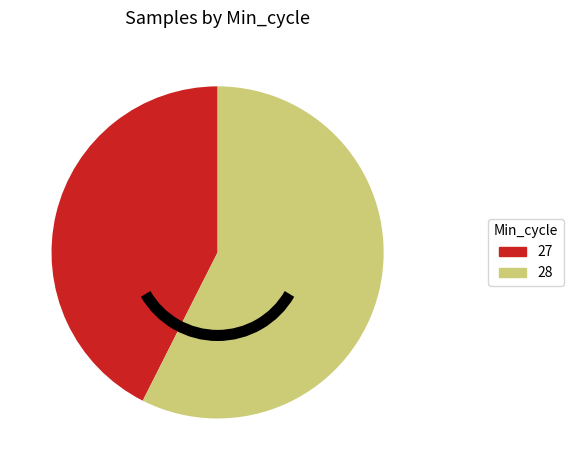

Is there a majority slice in this chart?

Yes